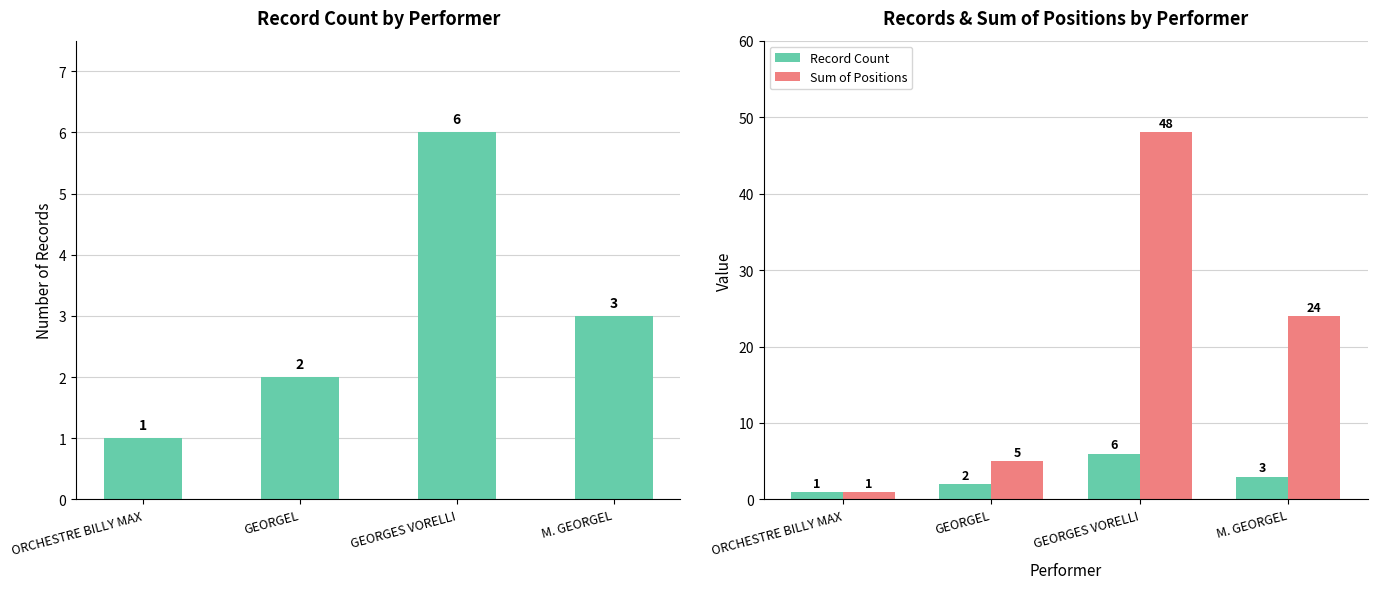

Which series has the largest total across all categories?

Sum of Positions